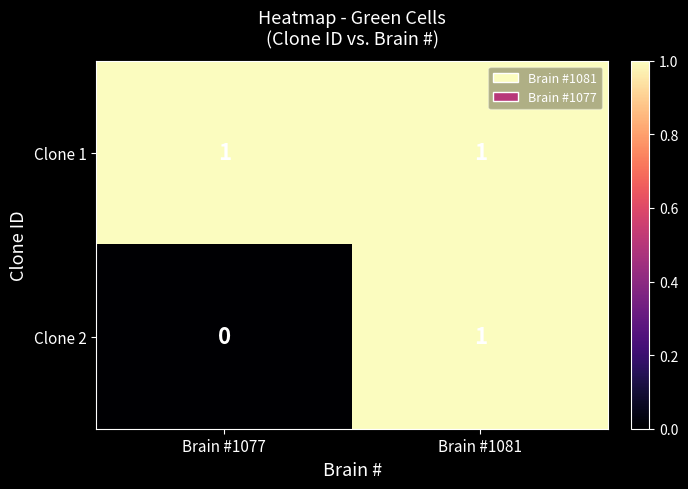

List the series in order of their overall mean, lowest first.

Clone 2, Clone 1